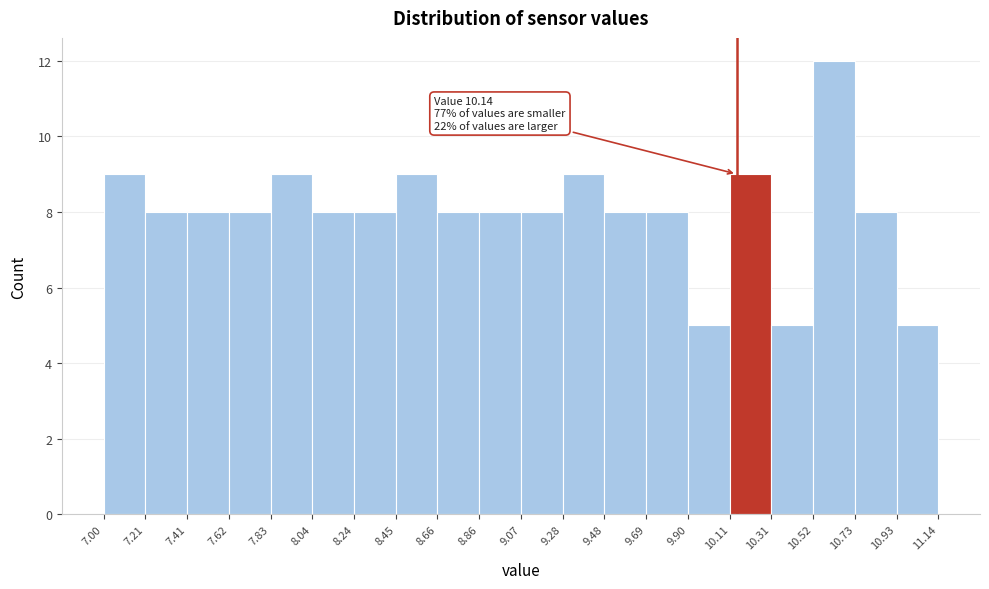

Over which range of the x-axis is the bar tallest?

10.52 to 10.73